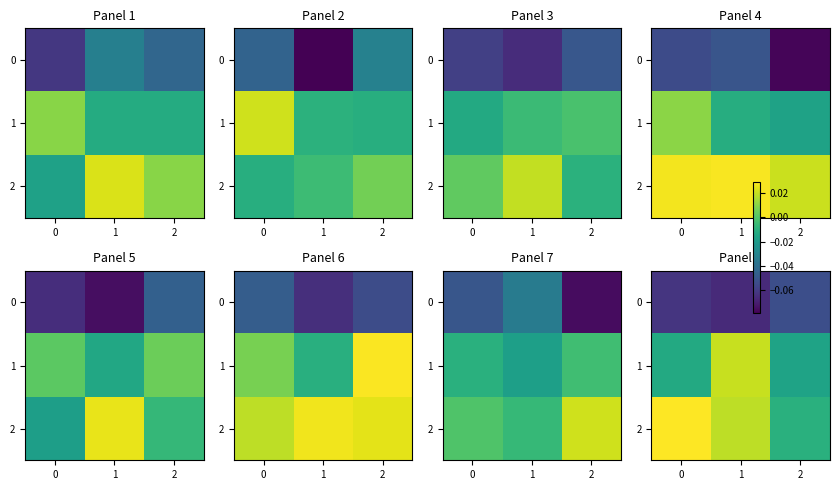

Rank the series by their average value, from lowest to highest.

0, 1, 2